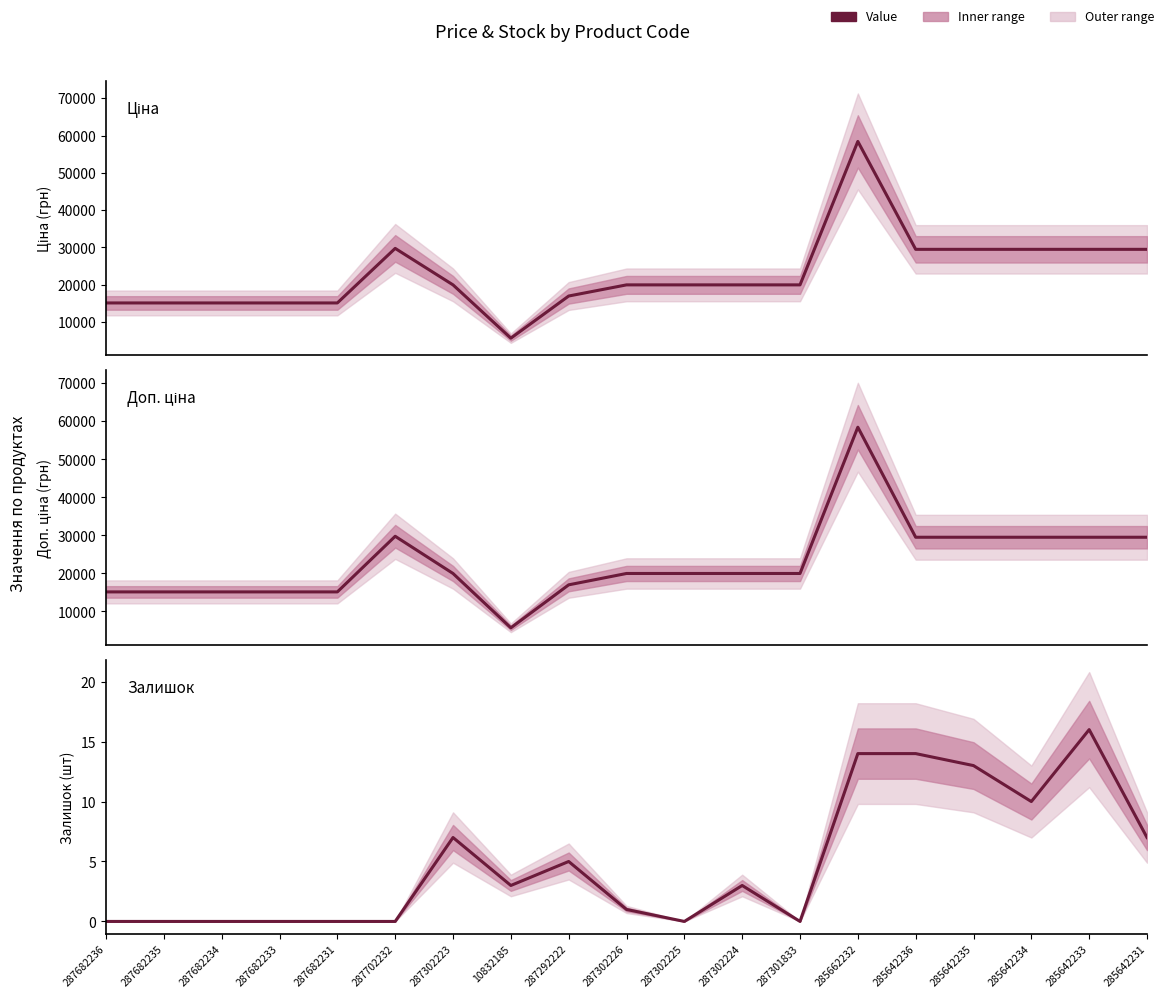

Which category has the lowest value in the Доп. ціна series?

10832185